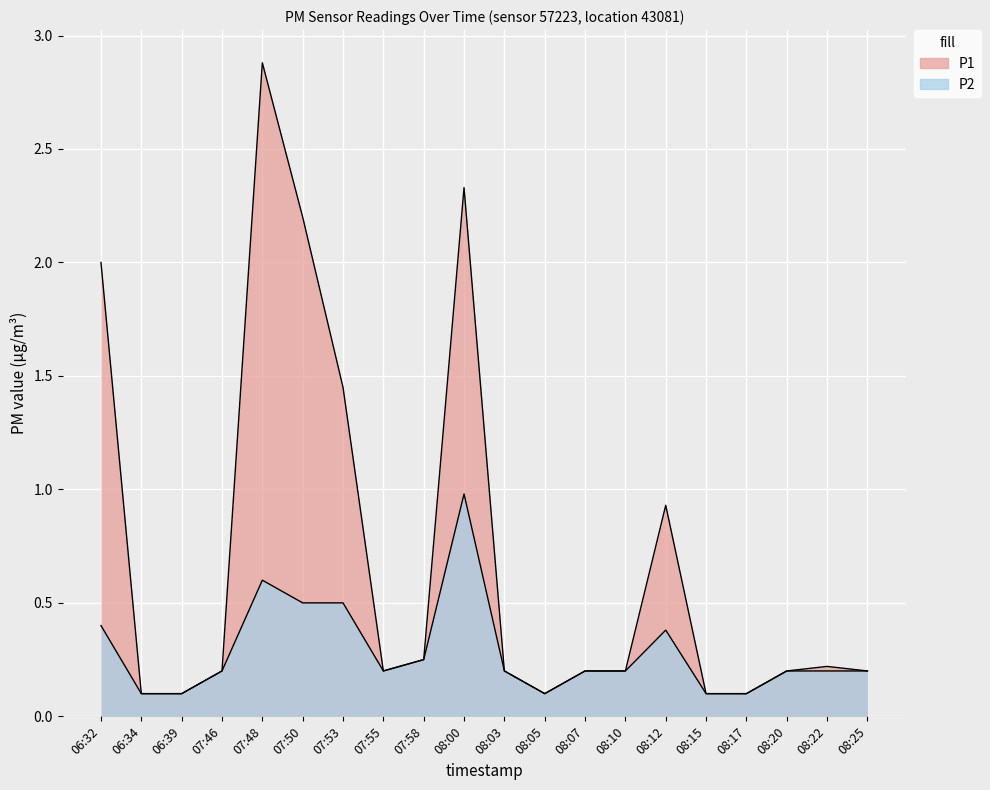

Is the value of P1 at 07:50 greater than the value of P2 at 07:48?

Yes